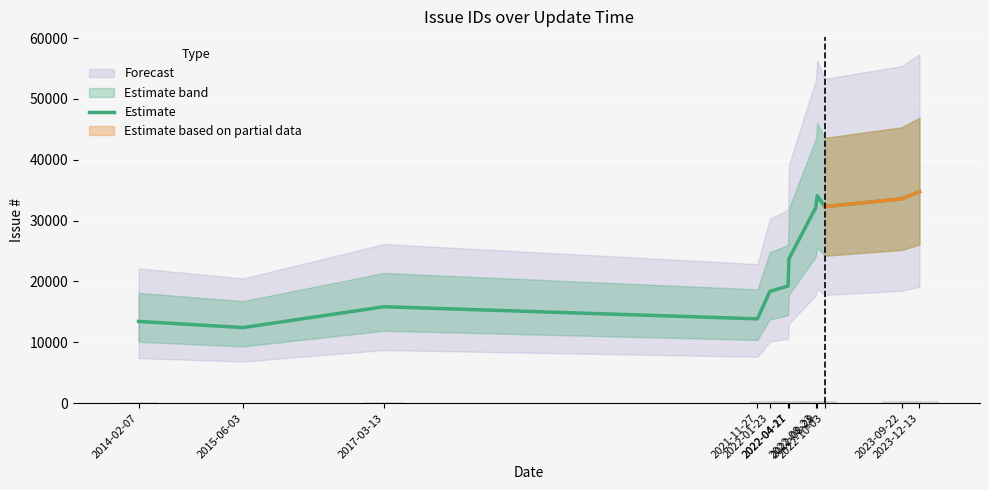

Is it true that the value at 2022-04-17 is 19254.0?

True